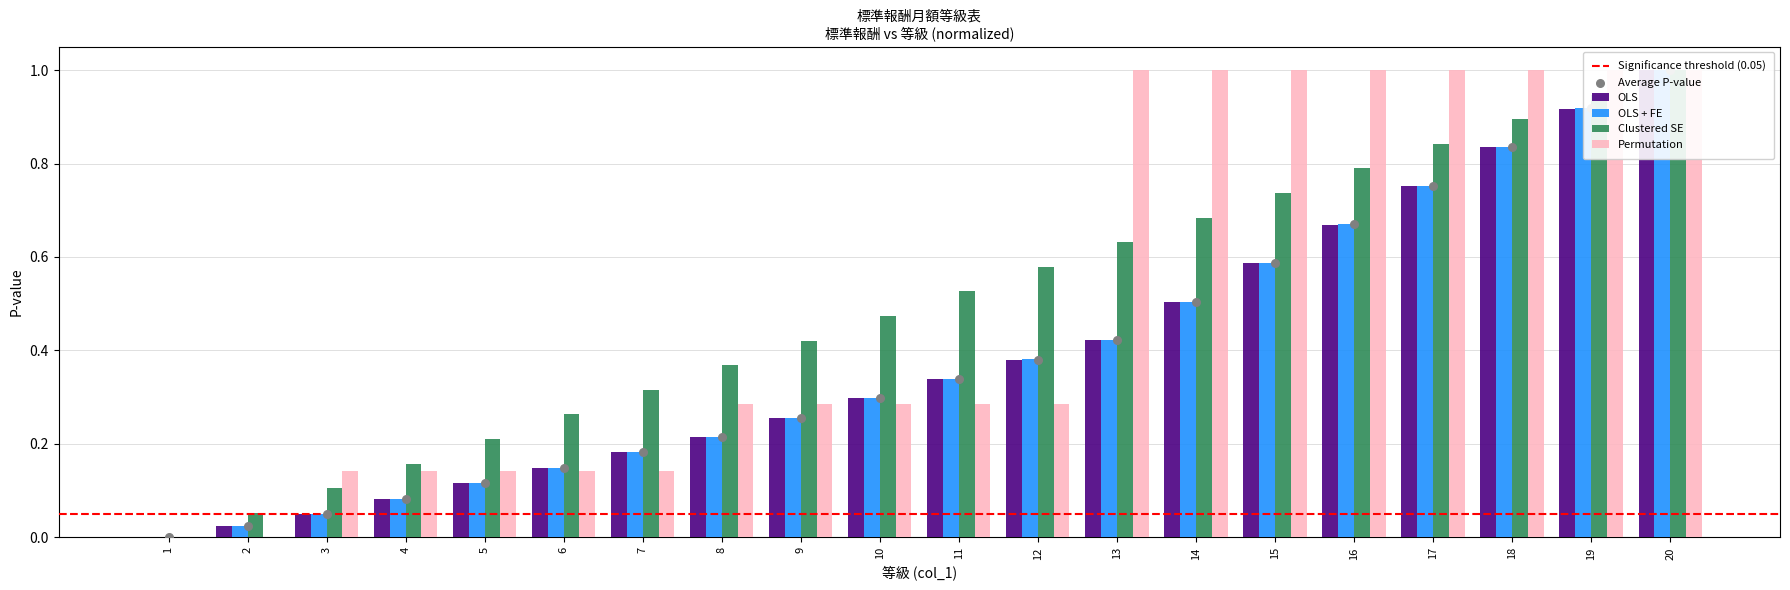

What are all the series names shown in the legend?

OLS, OLS + FE, Clustered SE, Permutation